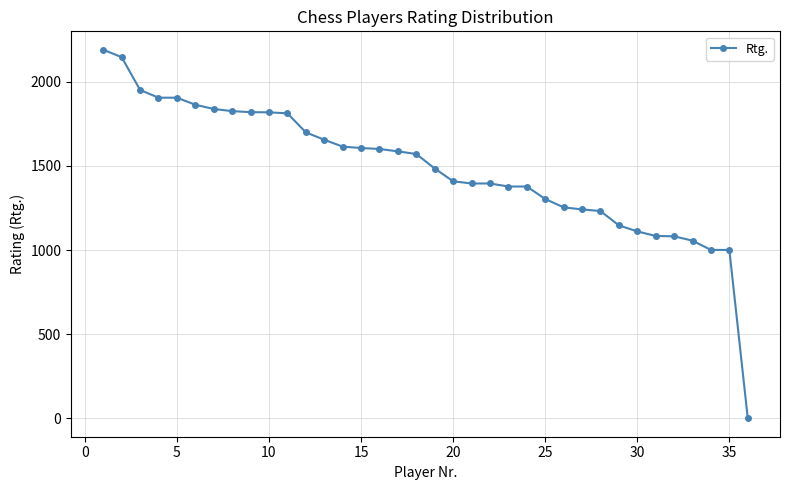

What is the sum of all values?

53376